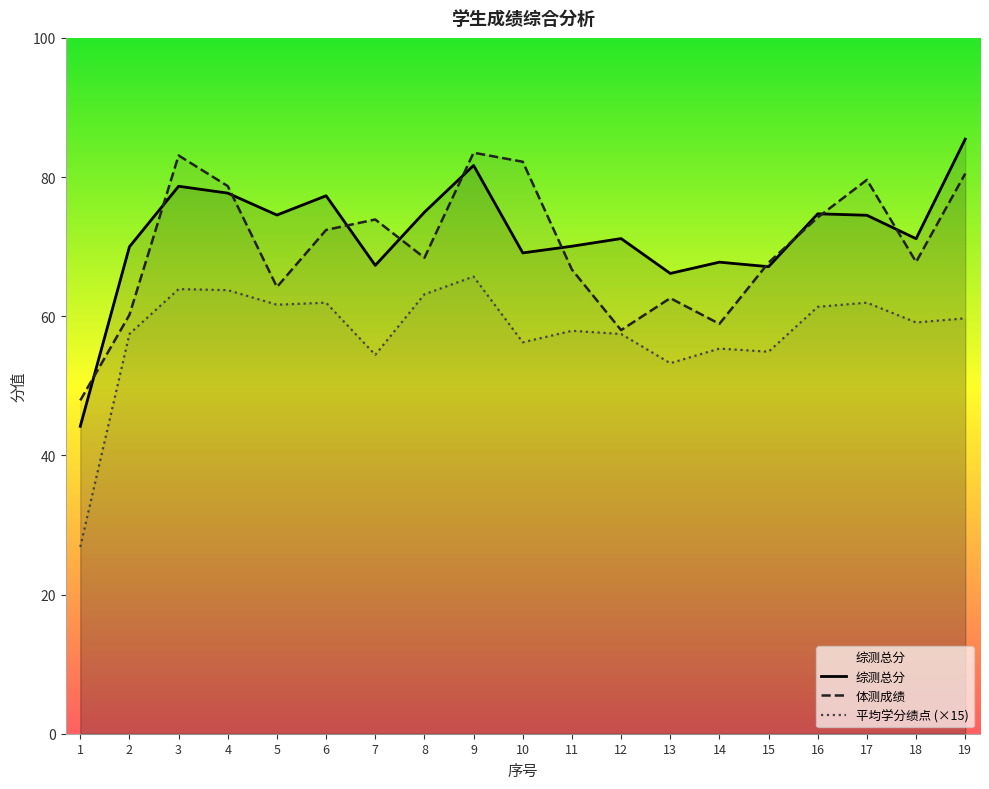

What is the total value across all series at 17?

216.1